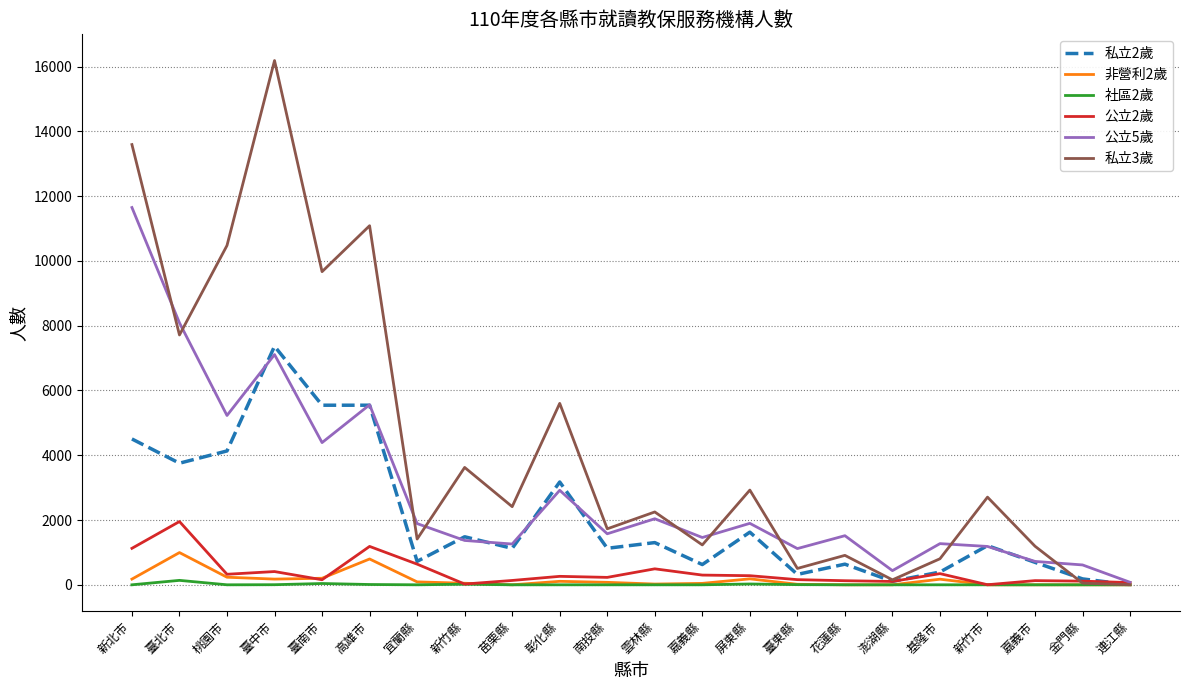

At which label does 私立2歲 first exceed 1209?

新北市